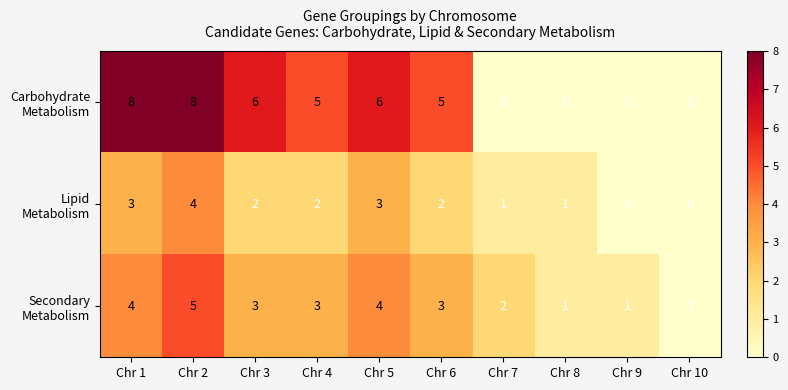

At which category is the sum across all series the highest?

Chr 2